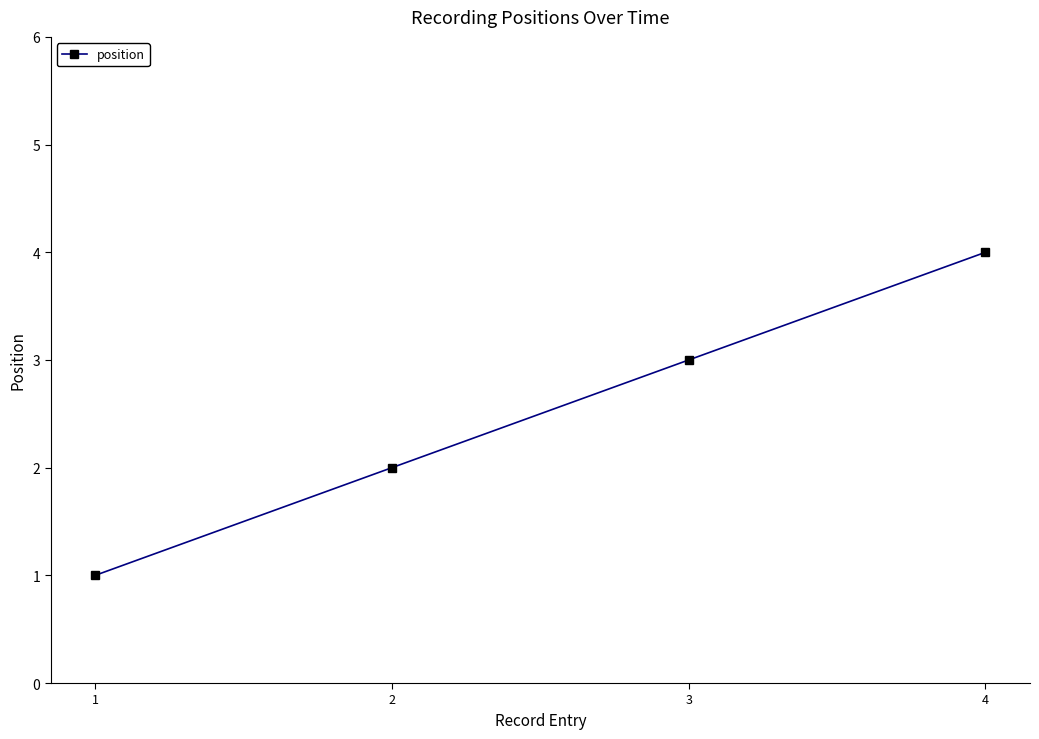

Which has a higher value, 3 or 4?

4